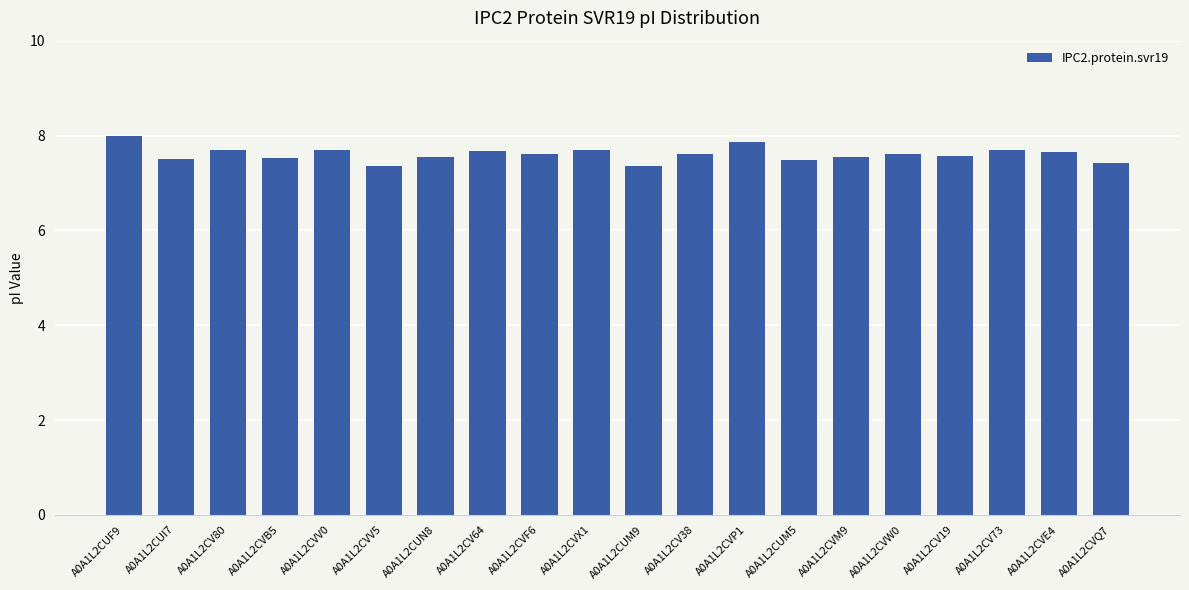

What is the maximum value shown in the chart?

8.0